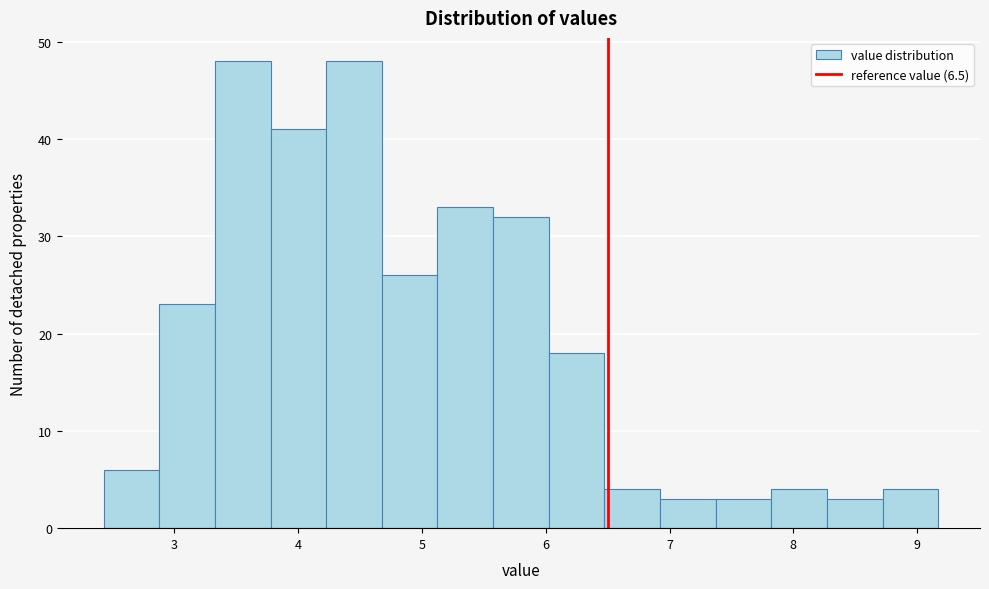

How tall is the bar that spans 7.4 to 7.8 on the x-axis? Neither the bar edges nor the heights are printed on the chart, so give them approximately, as read against the axes.

3